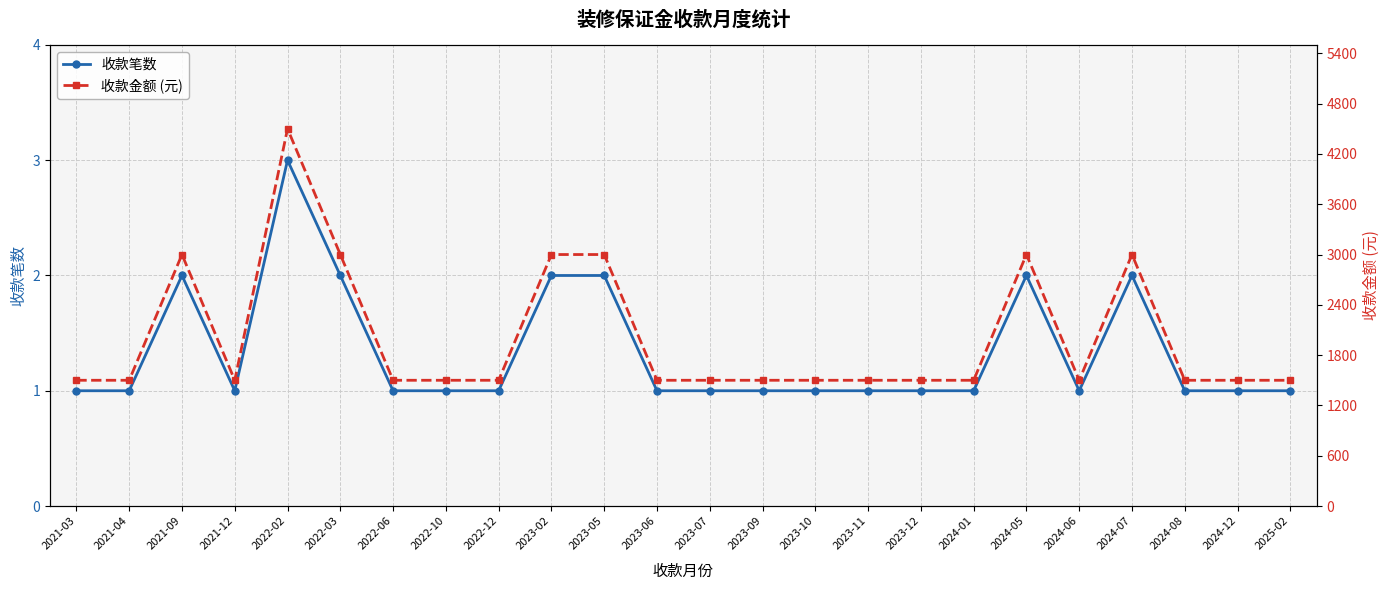

Reading left to right, extract all data points from this chart.

收款笔数: 1	1	2	1	3	2	1	1	1	2	2	1	1	1	1	1	1	1	2	1	2	1	1	1
收款金额 (元): 1500	1500	3000	1500	4500	3000	1500	1500	1500	3000	3000	1500	1500	1500	1500	1500	1500	1500	3000	1500	3000	1500	1500	1500